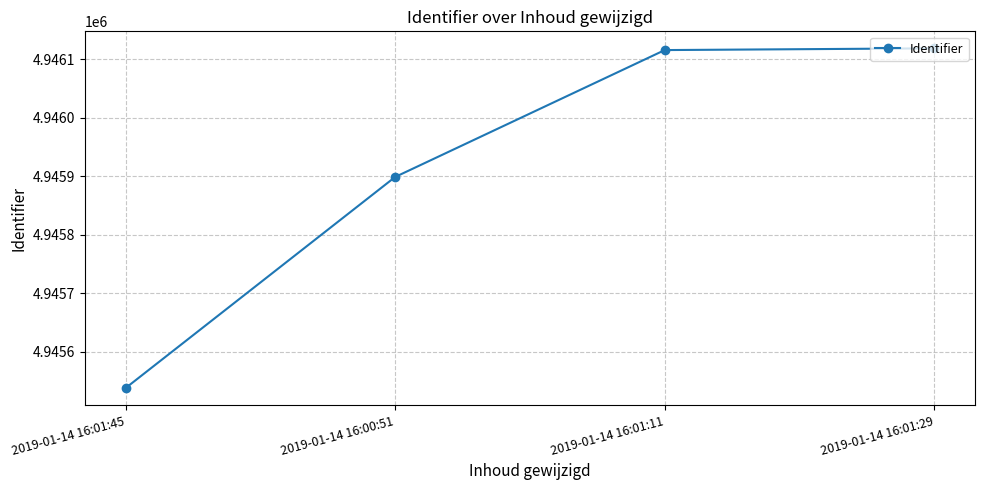

Does the chart have visible grid lines?

Yes